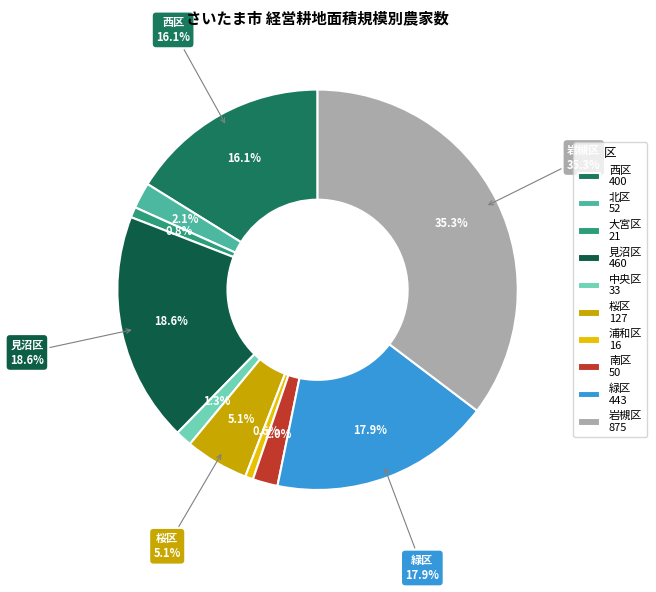

To the nearest percent, what portion does 見沼区 represent?

19%